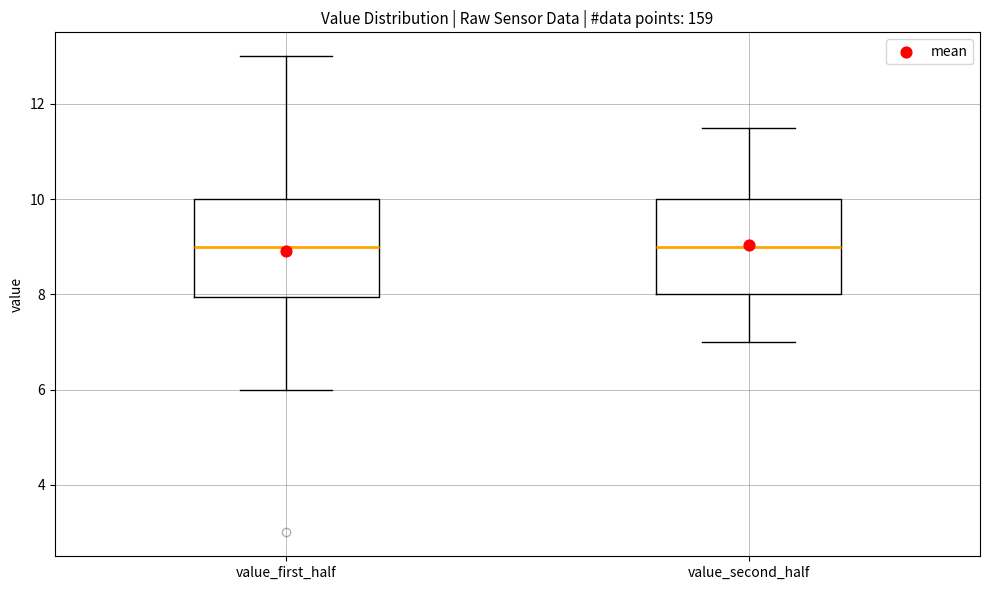

Reading left to right, read every box against the y-axis: the position of its median line, the range the box covers, and the ends of its whiskers. The values are not printed on the chart, so give them approximately, as read against the axis.

value_first_half: median 9.0, box 8.0 to 10.0, whiskers 6.0 to 13.0
value_second_half: median 9.0, box 8.0 to 10.0, whiskers 7.0 to 11.6